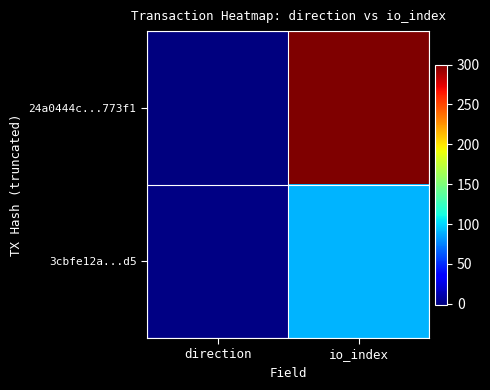

Rank the series by their average value, from highest to lowest.

24a0444c...773f1, 3cbfe12a...d5